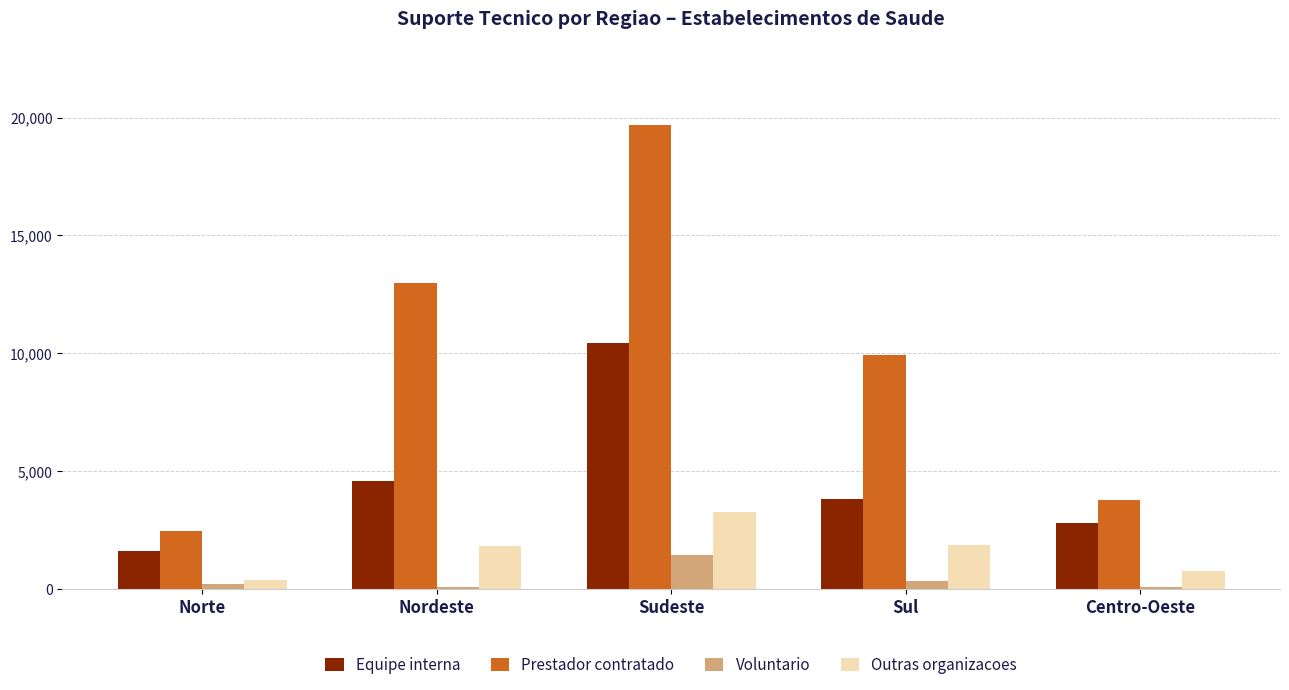

True or false: Voluntario has a value of 611 at Sudeste.

False